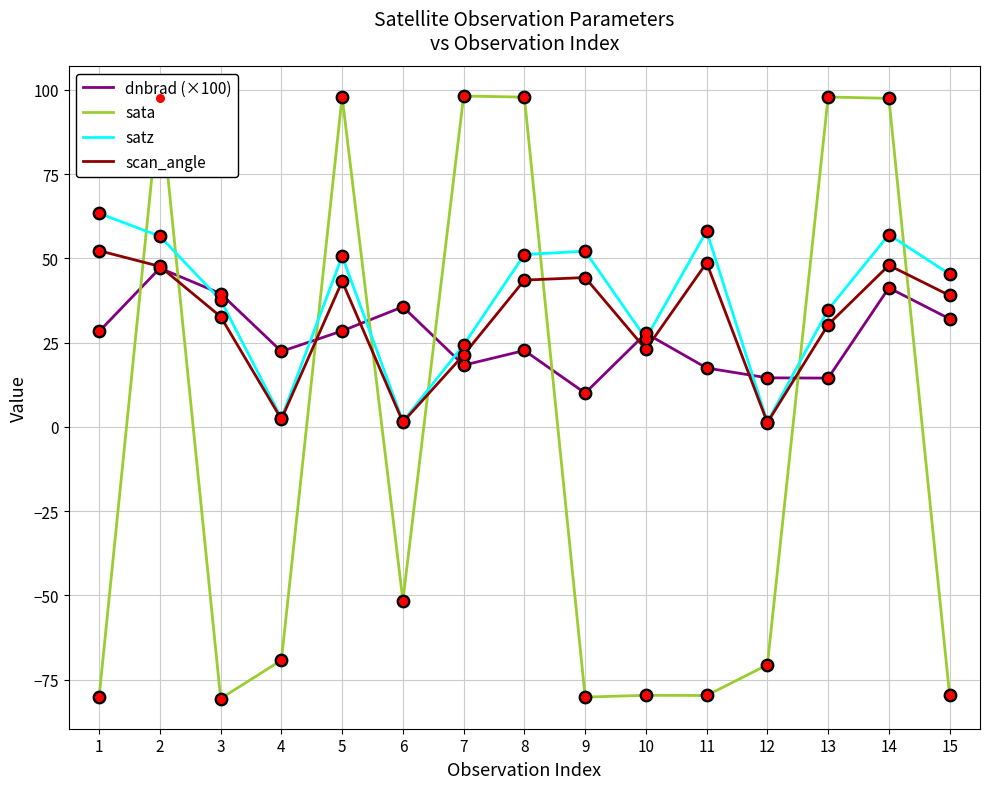

Which series has the widest spread of values?

sata